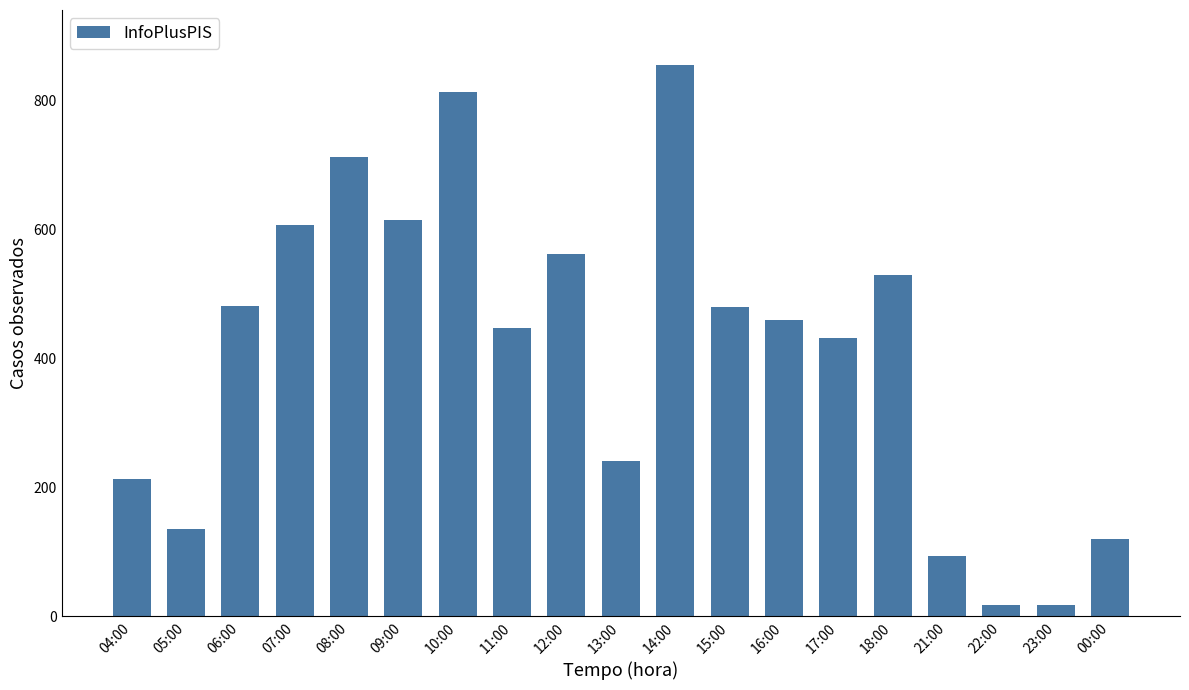

The chart shows a value of 387 at 14:00. True or false?

False